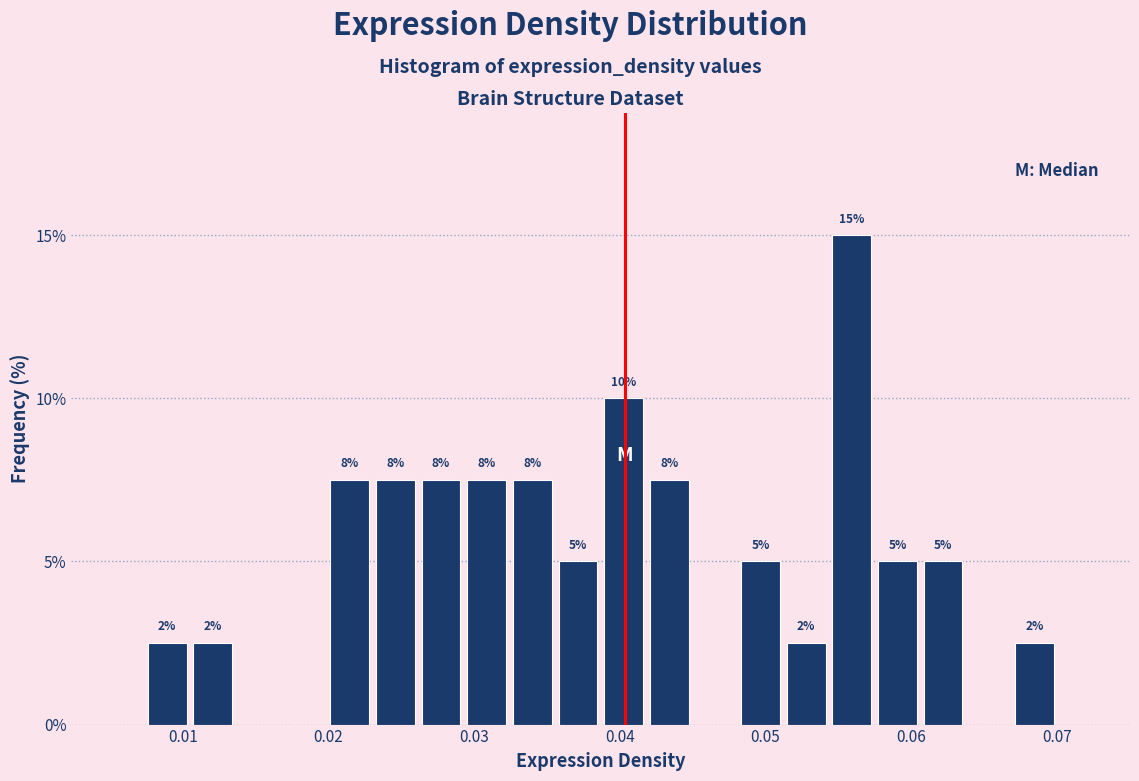

Around what value on the x-axis is the tallest bar? Give the approximate position of its centre, as read against the axis.

0.056